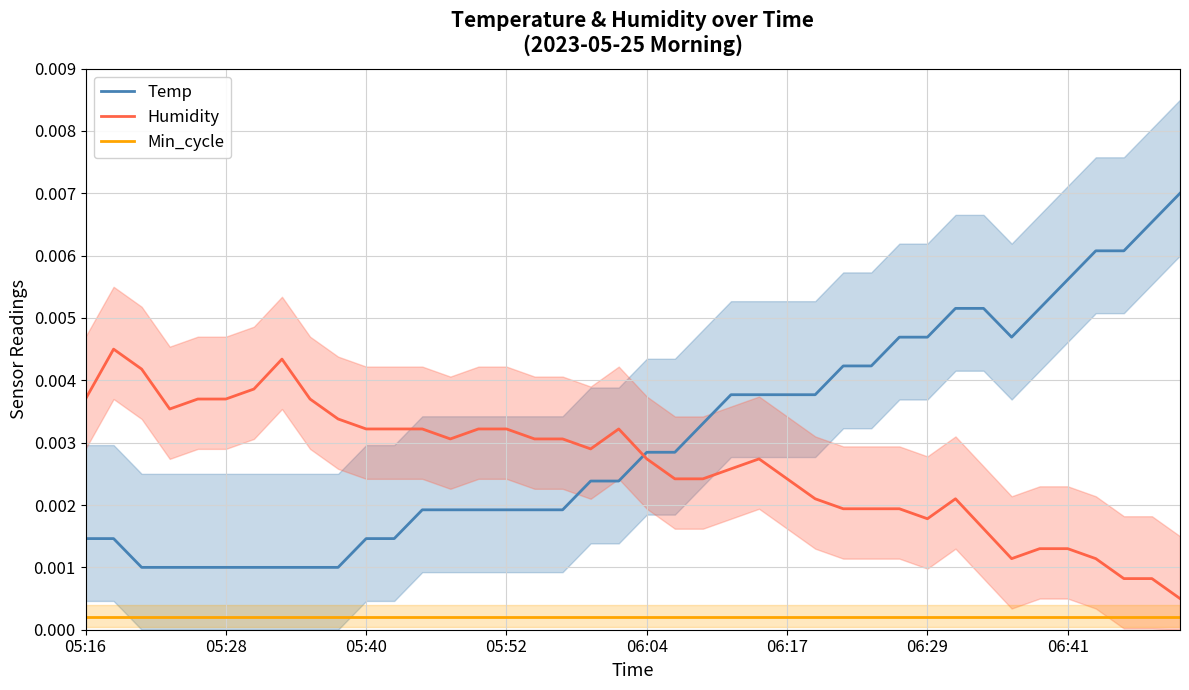

True or false: Min_cycle and Temp intersect in this chart.

False